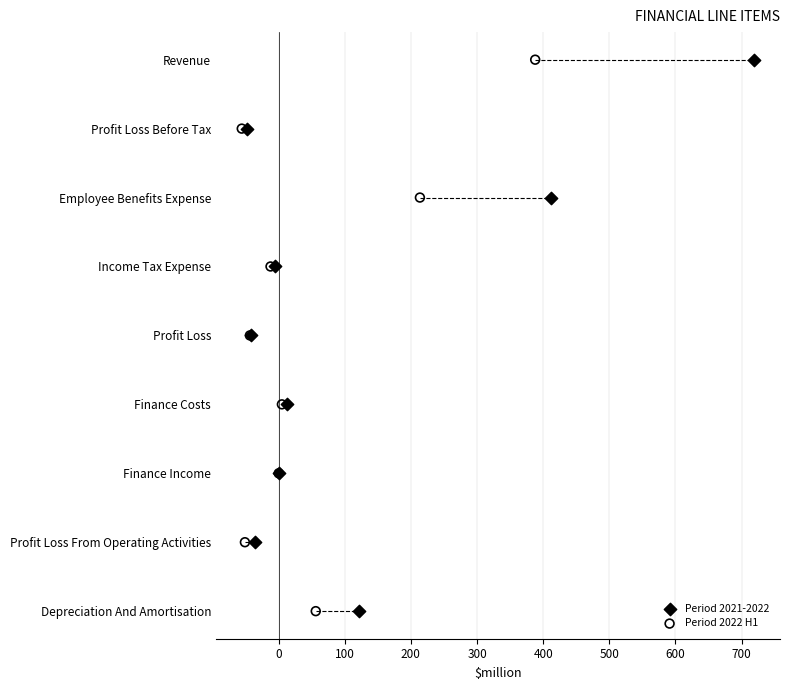

Which series has the largest Y range (max minus min)?

Period 2021-2022